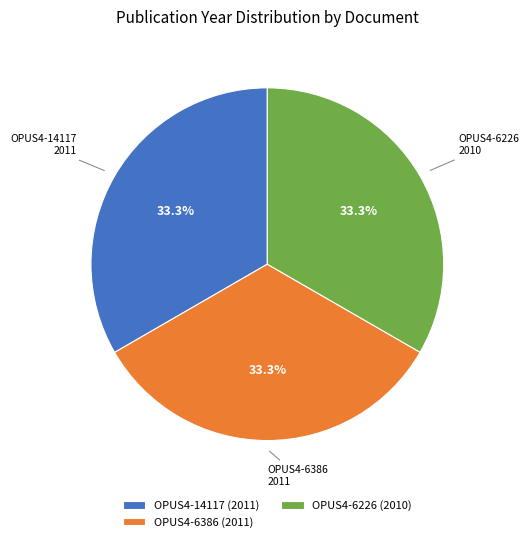

What is the ratio of the value at OPUS4-14117 to the value at OPUS4-6226?

1.0